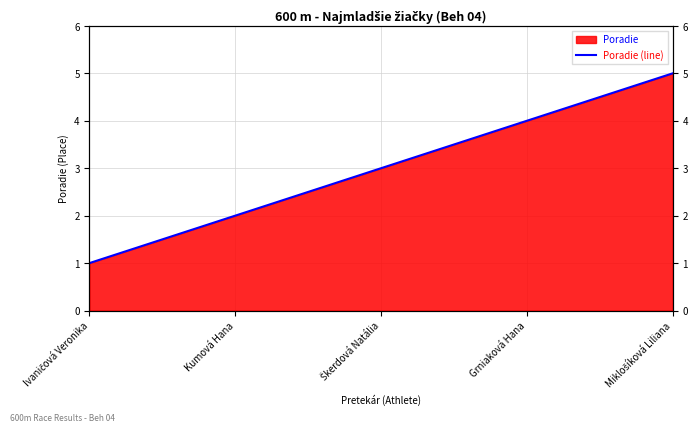

What is the difference between the values at Grniaková Hana and Ivaničová Veronika?

3